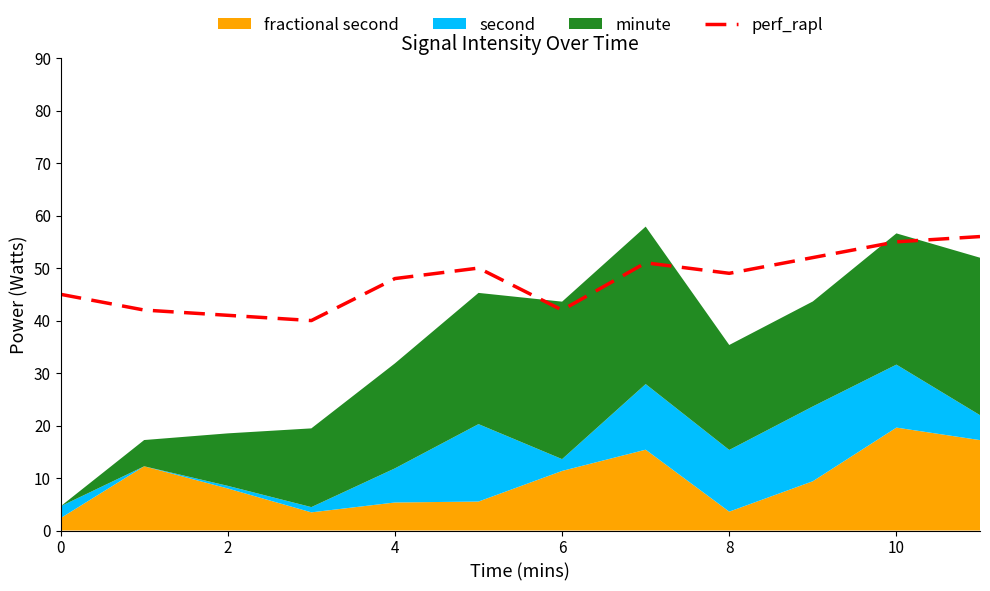

Reading right to left, list all the values displayed in this chart.

56.0	55.0	52.0	49.0	51.0	42.0	50.0	48.0	40.0	41.0	42.0	45.0